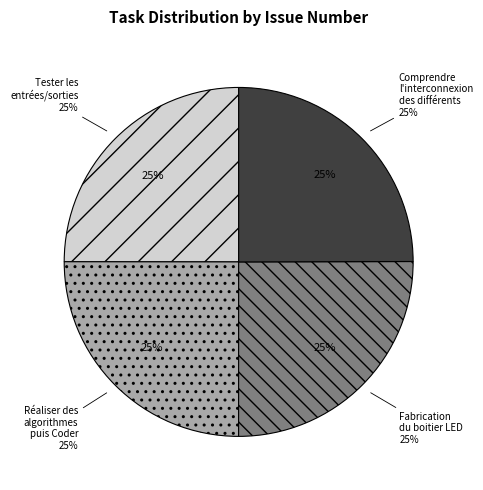

Combined, what portion of the pie is Tester les entrées/sorties and Fabrication du boitier LED?

50.0%